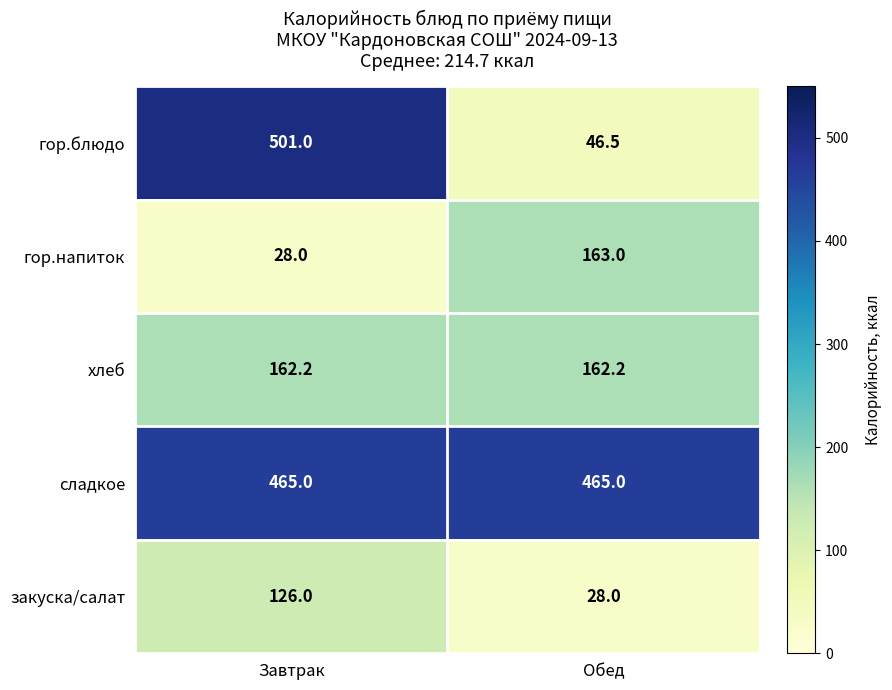

What is the total value across all series at Завтрак?

1282.2